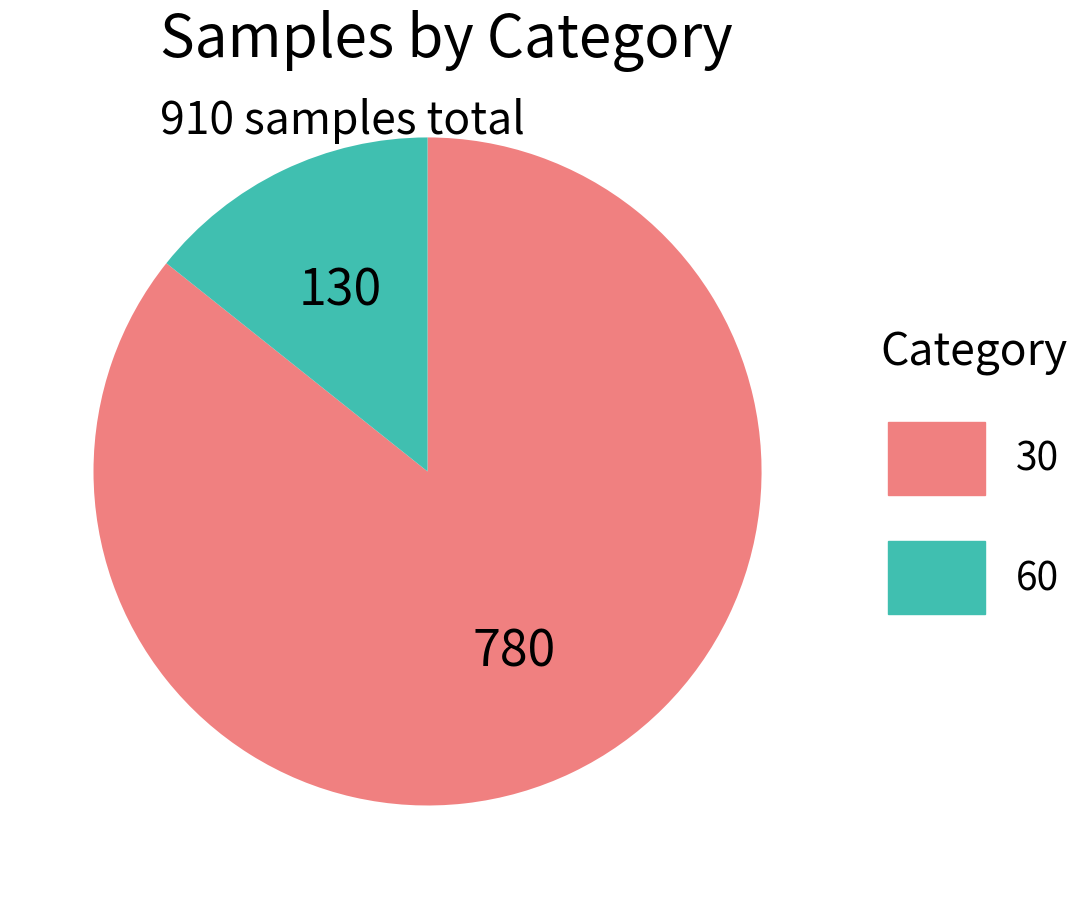

Approximately how many times larger is the value at 60 compared to 30?

0.2